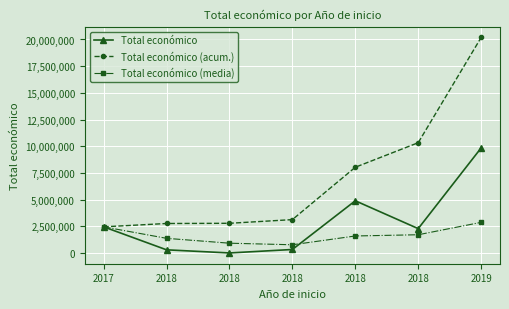

What is the difference between the Total económico values at 2018 and 2017?

168505.0